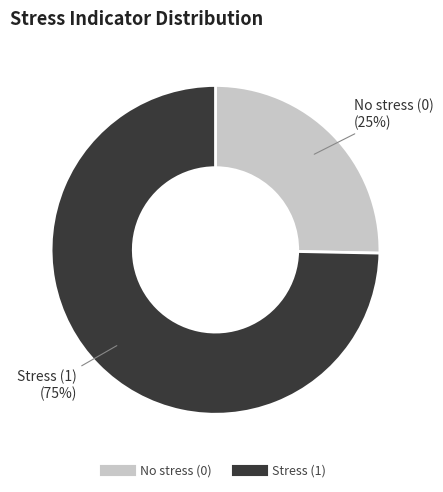

To the nearest percent, what is the combined percentage of No stress (0) and Stress (1)?

100%